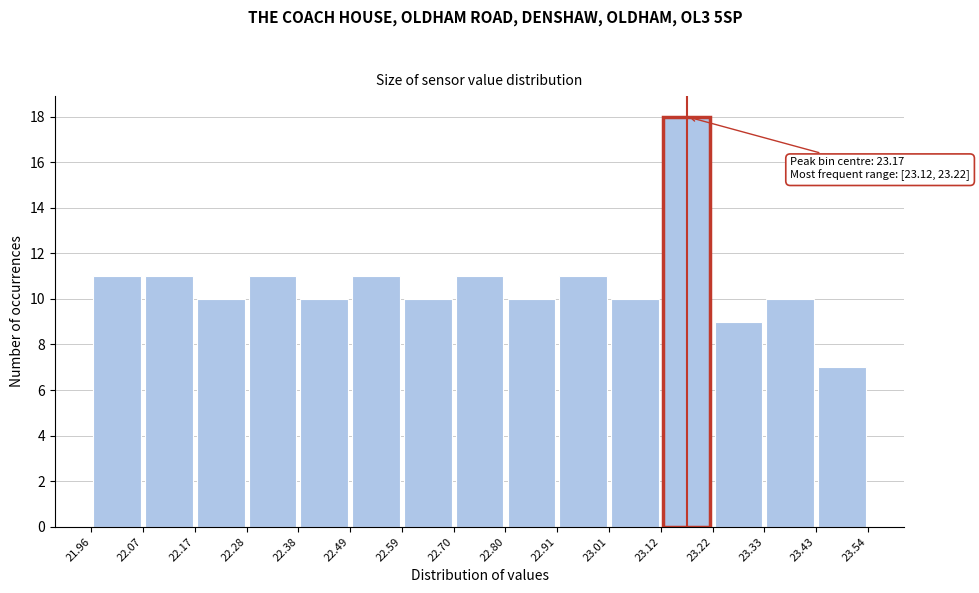

Which range on the x-axis has the tallest bar?

23.12 to 23.22